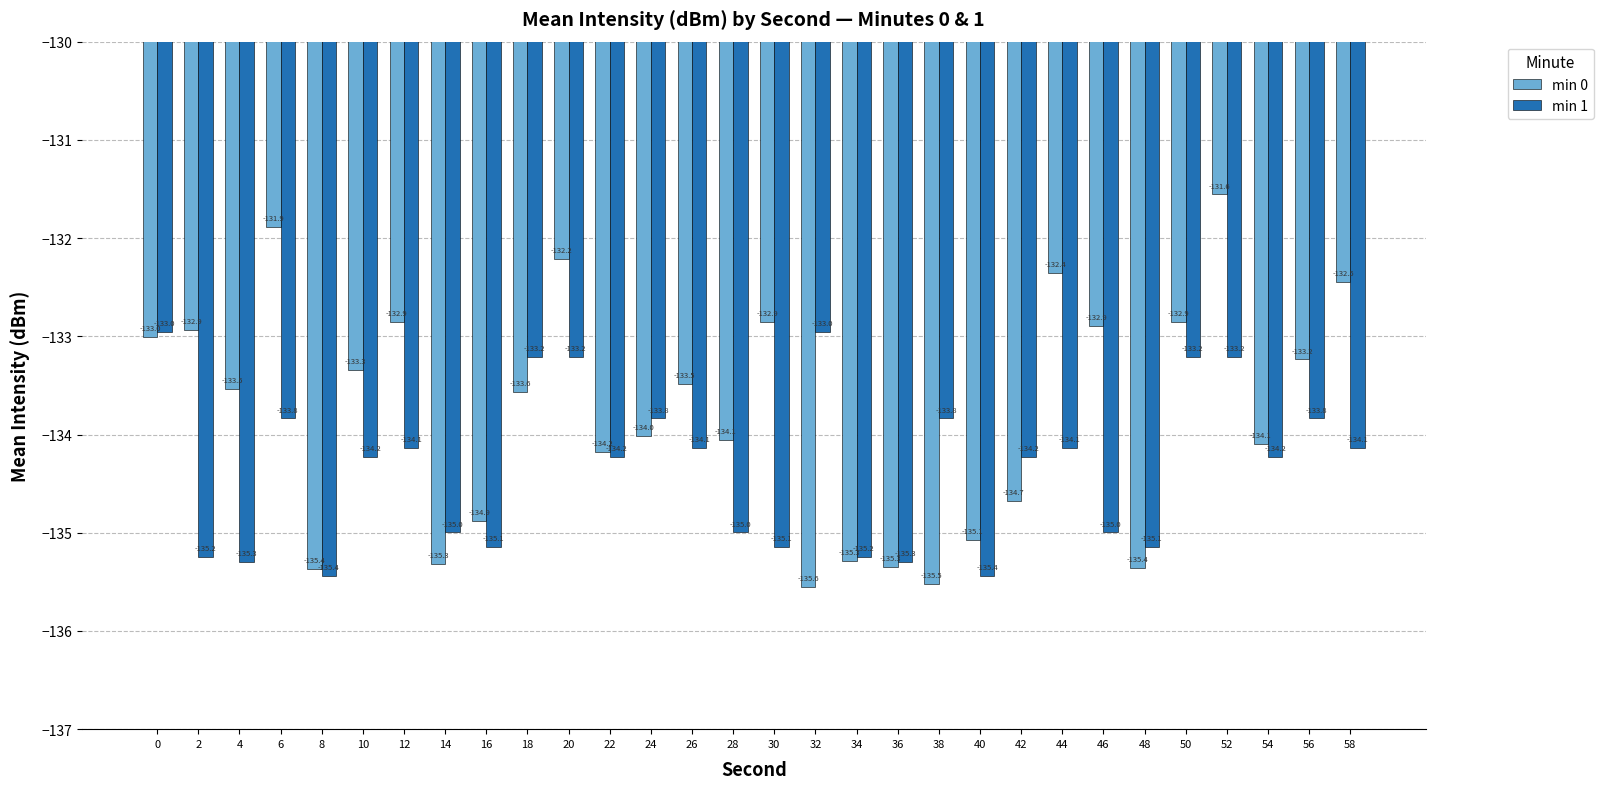

Does the chart contain any negative values?

Yes